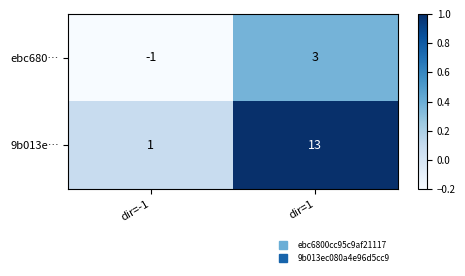

What is the difference between the highest and lowest values at dir=-1?

2